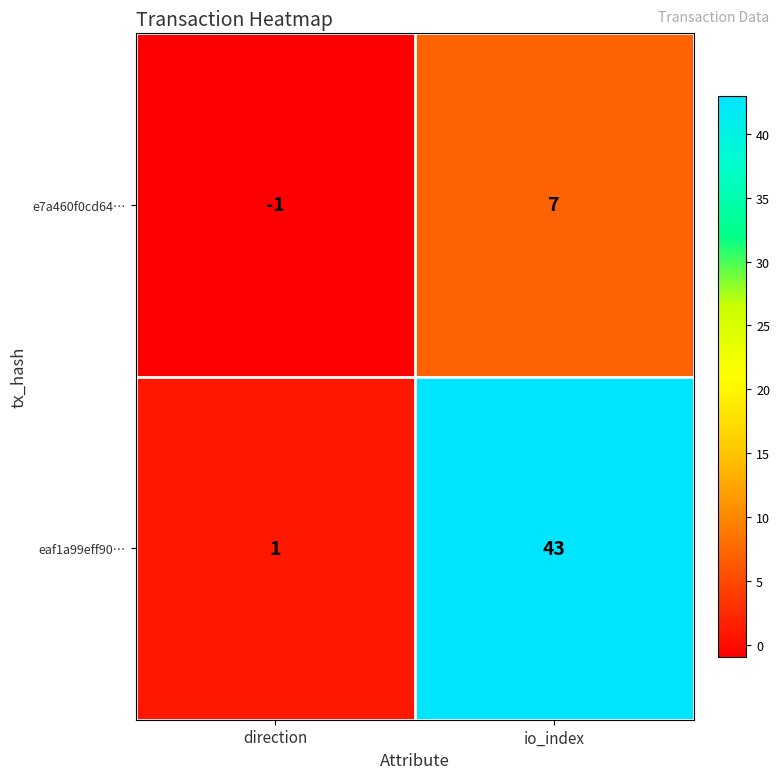

Which category has the lowest value across all series?

direction